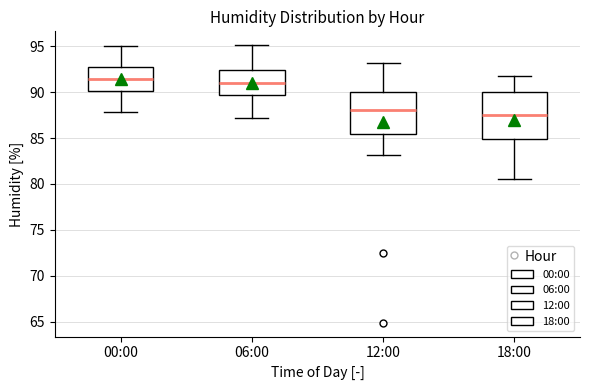

Where does the lower whisker of the box for 06:00 end on the y-axis? The values are not printed on the chart, so give them approximately, as read against the axis.

87.0